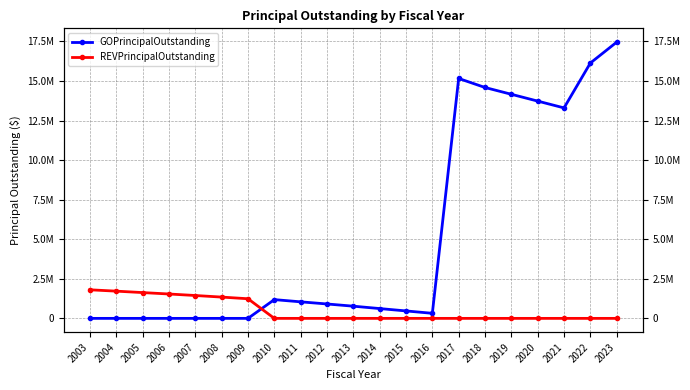

Where do GOPrincipalOutstanding and REVPrincipalOutstanding first cross each other?

2009 and 2010